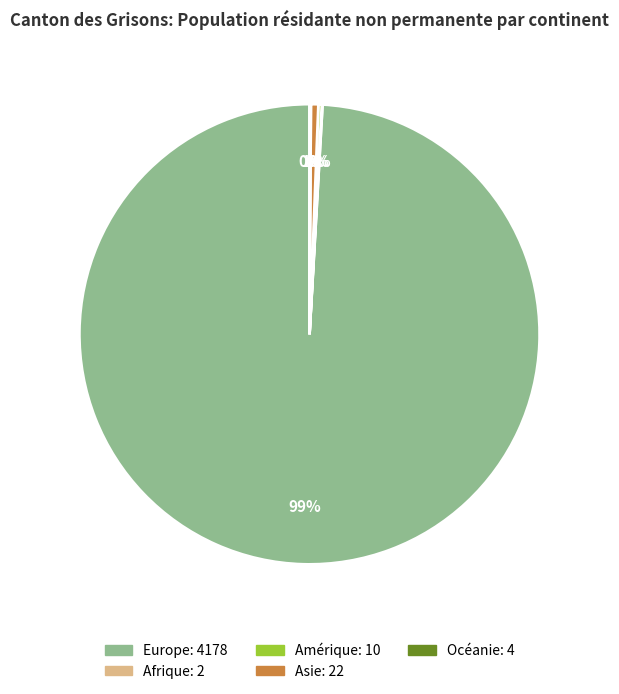

What is the largest slice in the pie chart?

Europe